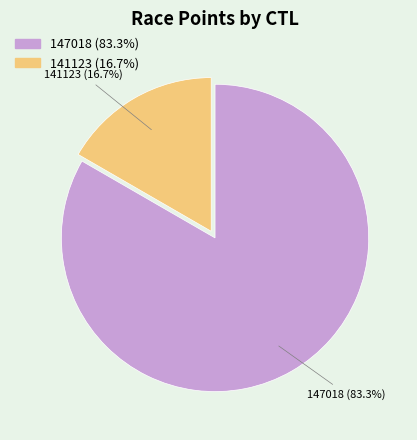

How many slices are in this pie chart?

2